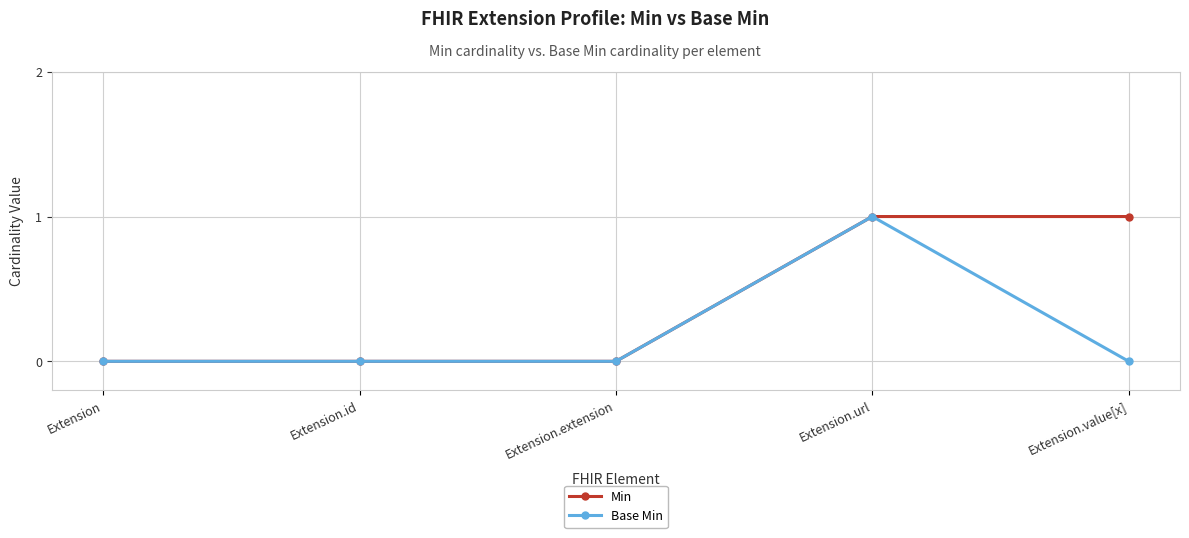

List the series in order of their overall mean, highest first.

Min, Base Min